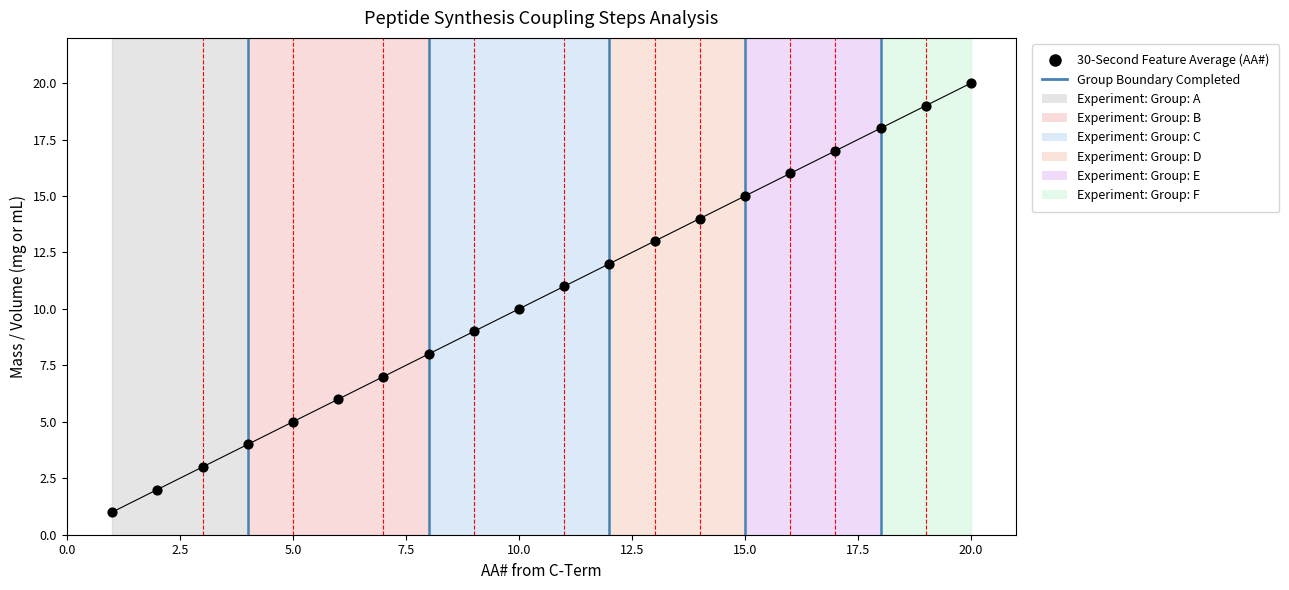

What is the range of X values (max minus min)?

19